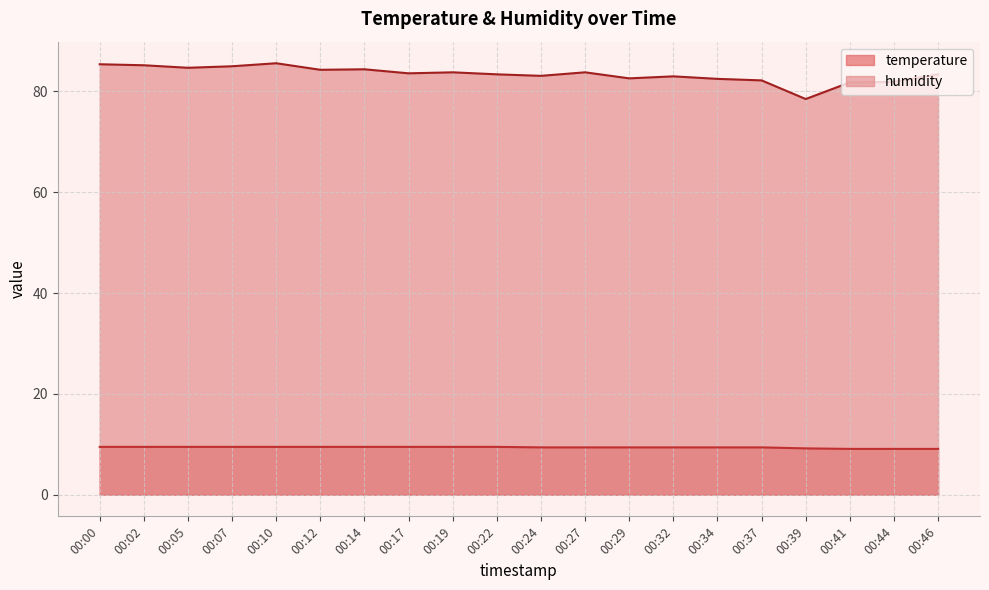

True or false: humidity and temperature cross at least once.

False